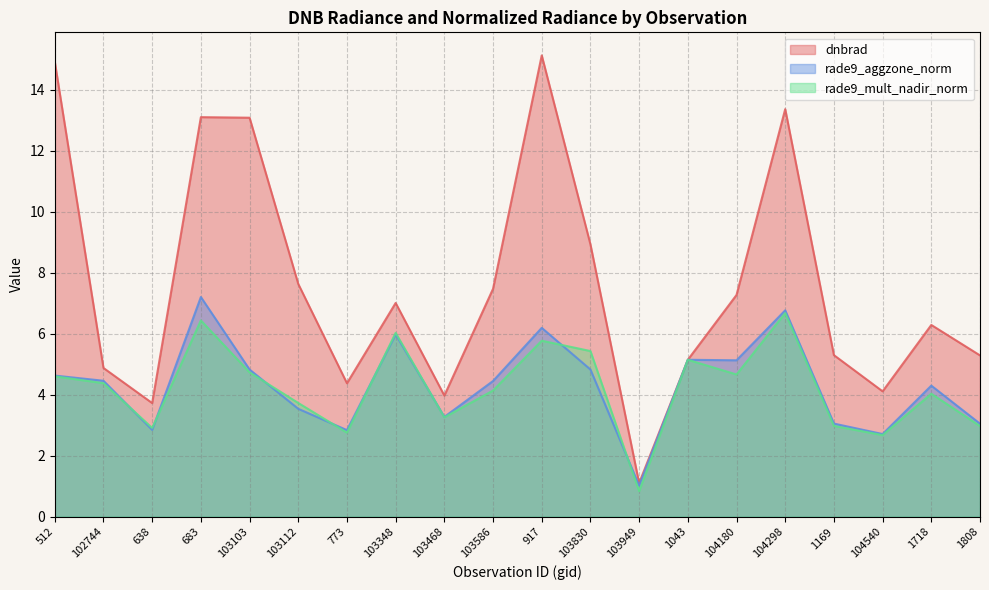

Rank the series at 512 from lowest to highest value.

rade9_mult_nadir_norm, rade9_aggzone_norm, dnbrad